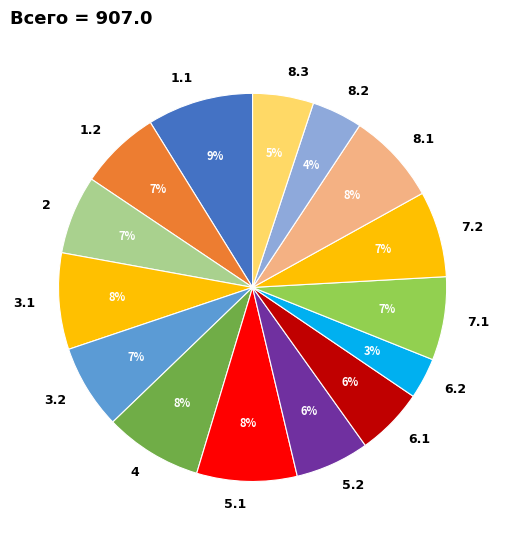

What percentage is the 6.1 slice, to the nearest percent?

6%